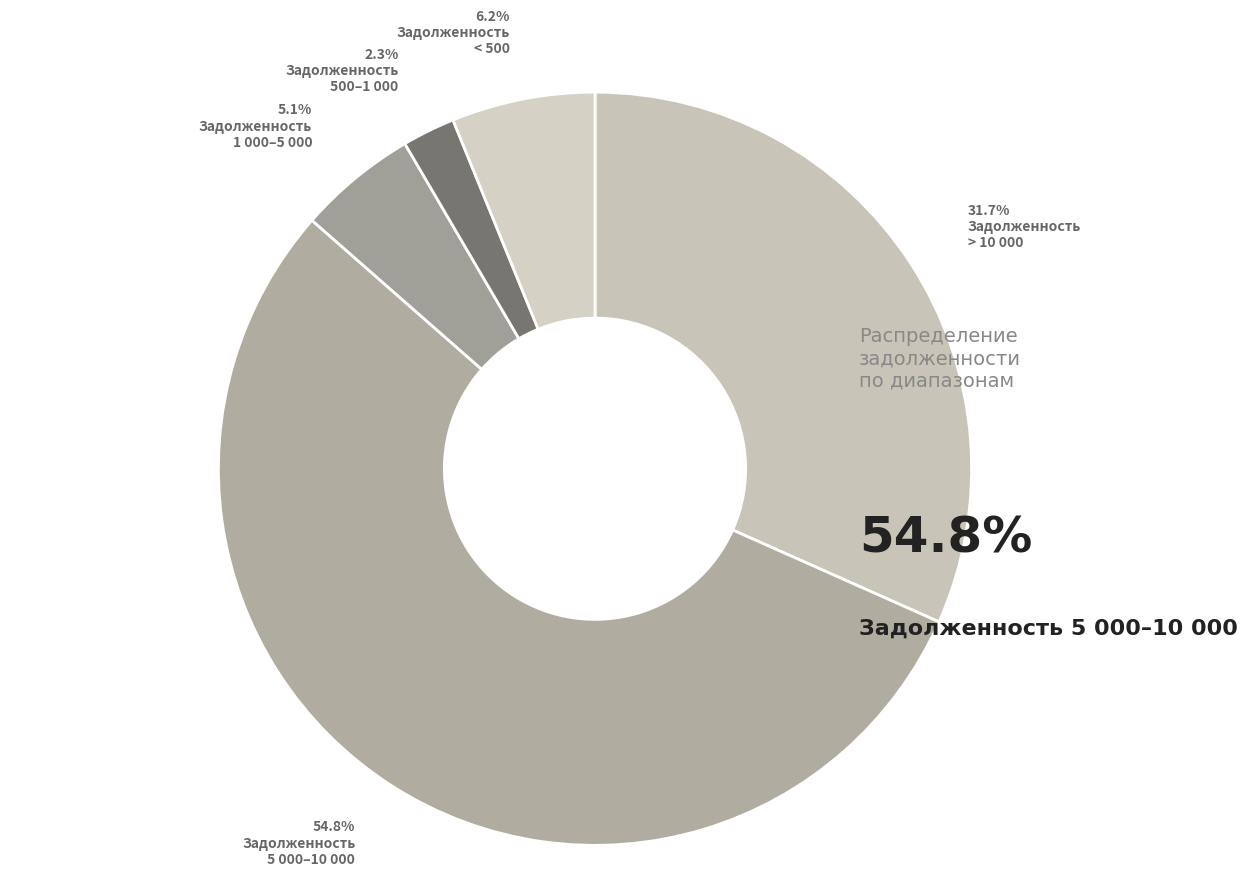

Count the number of slices in the pie.

5